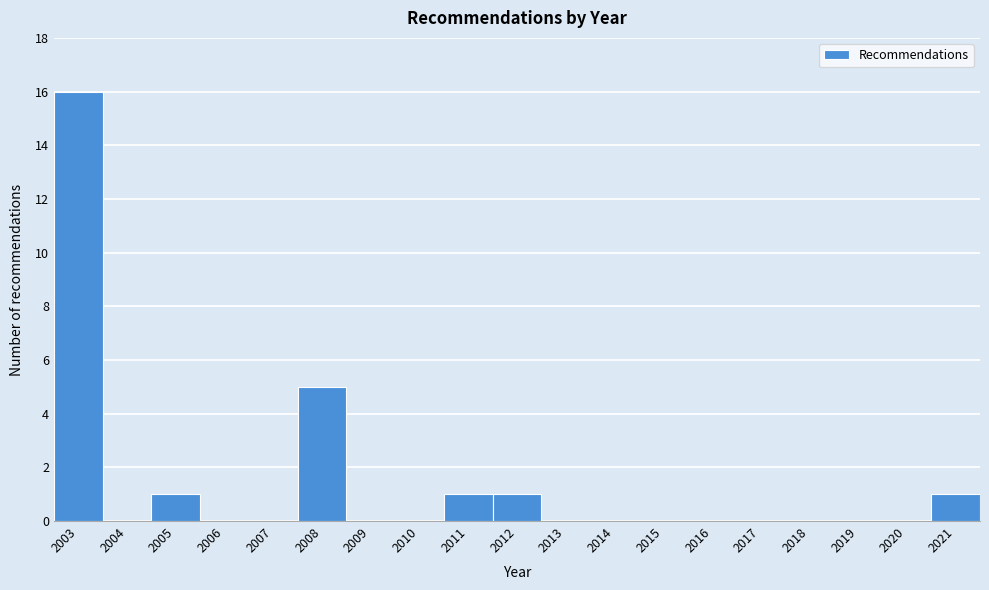

Reading left to right, transcribe this chart: for each bar, give the range it covers on the x-axis and its height. The values are not printed on the chart, so give them approximately, as read against the axis.

2002.5 to 2003.5: 16
2003.5 to 2004.5: 0
2004.5 to 2005.5: 1
2005.5 to 2006.5: 0
2006.5 to 2007.5: 0
2007.5 to 2008.5: 5
2008.5 to 2009.5: 0
2009.5 to 2010.5: 0
2010.5 to 2011.5: 1
2011.5 to 2012.5: 1
2012.5 to 2013.5: 0
2013.5 to 2014.5: 0
2014.5 to 2015.5: 0
2015.5 to 2016.5: 0
2016.5 to 2017.5: 0
2017.5 to 2018.5: 0
2018.5 to 2019.5: 0
2019.5 to 2020.5: 0
2020.5 to 2021.5: 1